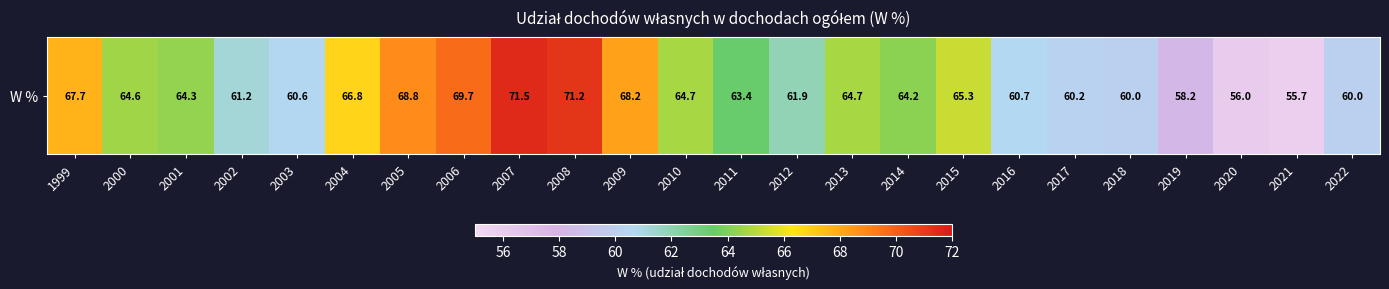

Reading right to left, extract all data points from this chart.

60.0	55.7	56.0	58.2	60.0	60.2	60.7	65.3	64.2	64.7	61.9	63.4	64.7	68.2	71.2	71.5	69.7	68.8	66.8	60.6	61.2	64.3	64.6	67.7